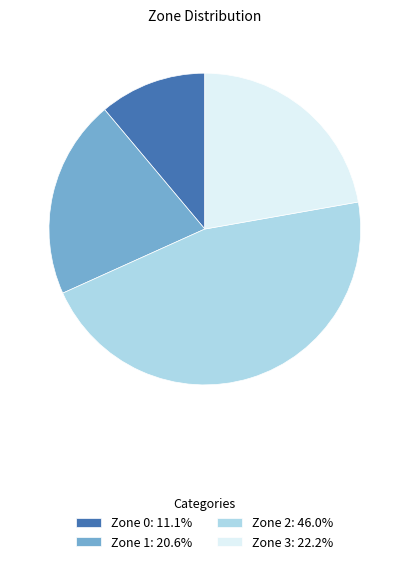

Is there a majority slice in this chart?

No